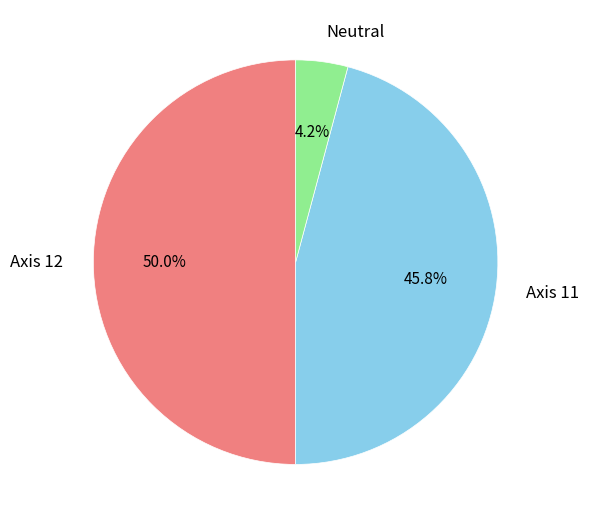

Between Axis 11 and Axis 12, which is larger?

Axis 12